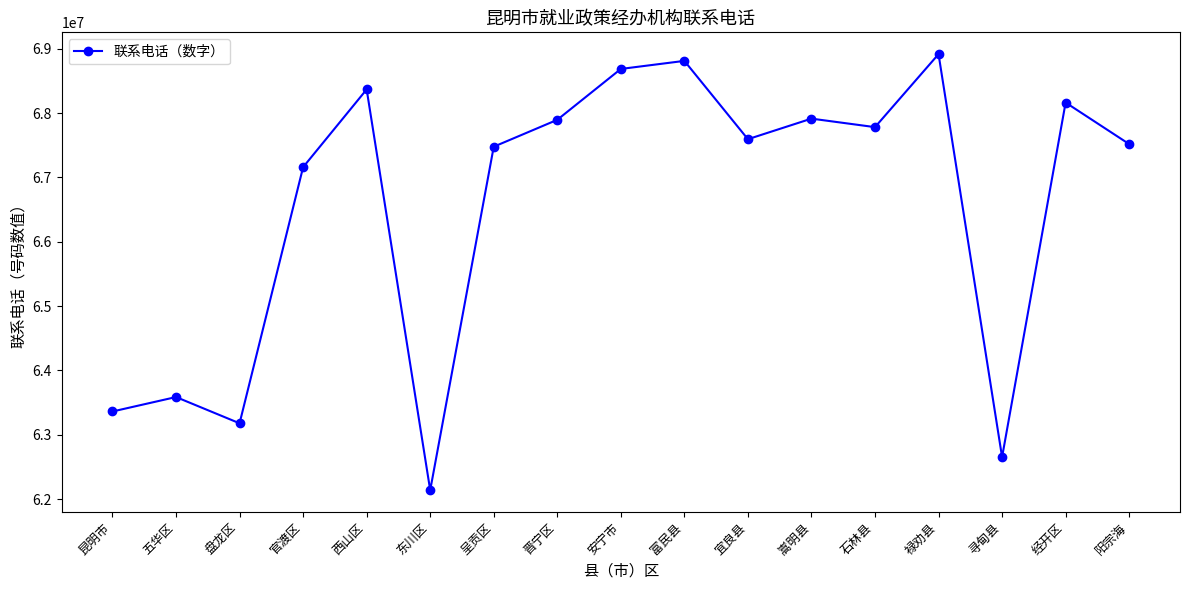

How many interior local valleys (lower than both neighbors) does the data have?

5